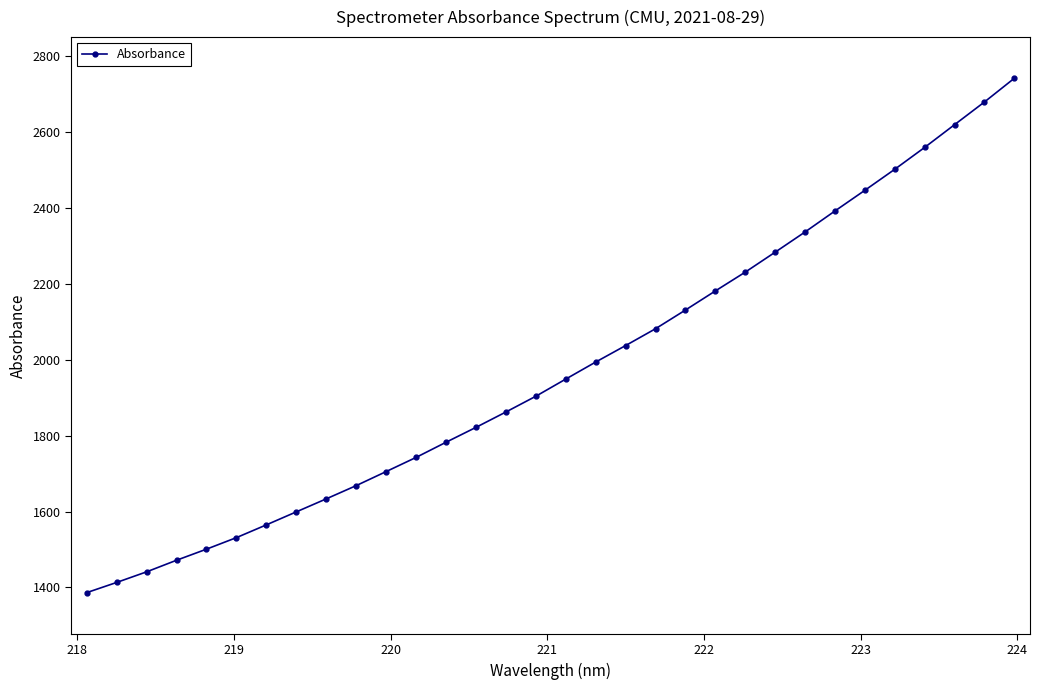

What is the greatest value displayed?

2741.1